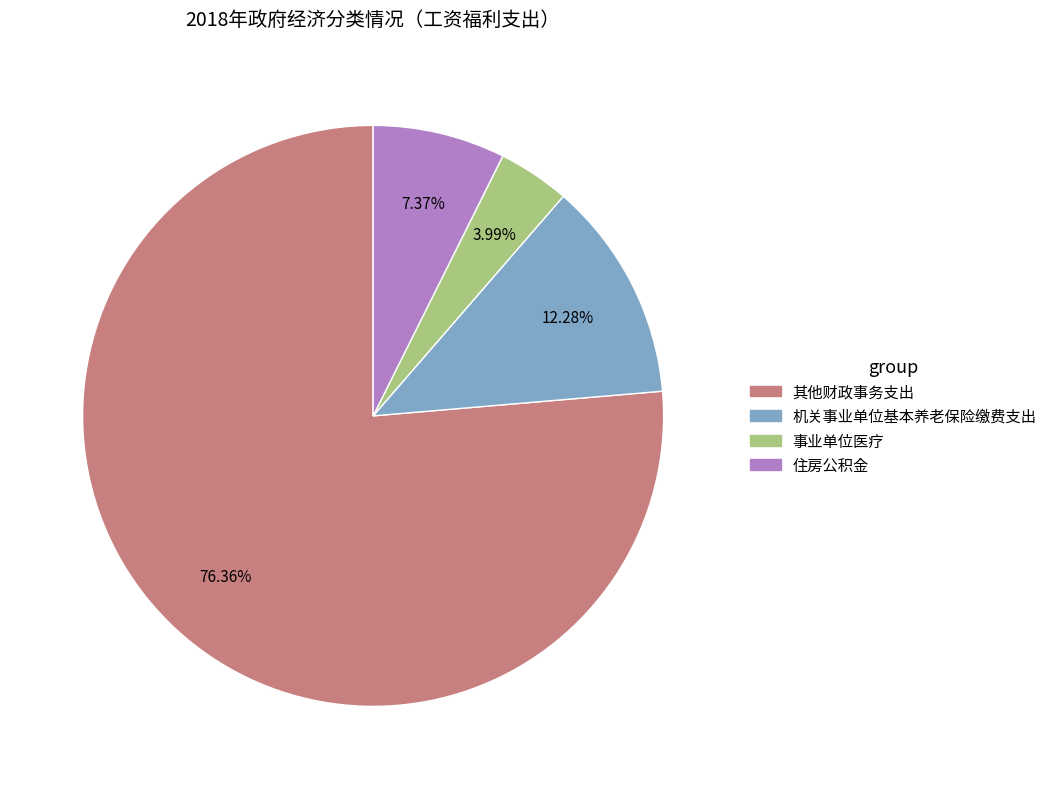

Between 机关事业单位基本养老保险缴费支出 and 其他财政事务支出, which is larger?

其他财政事务支出